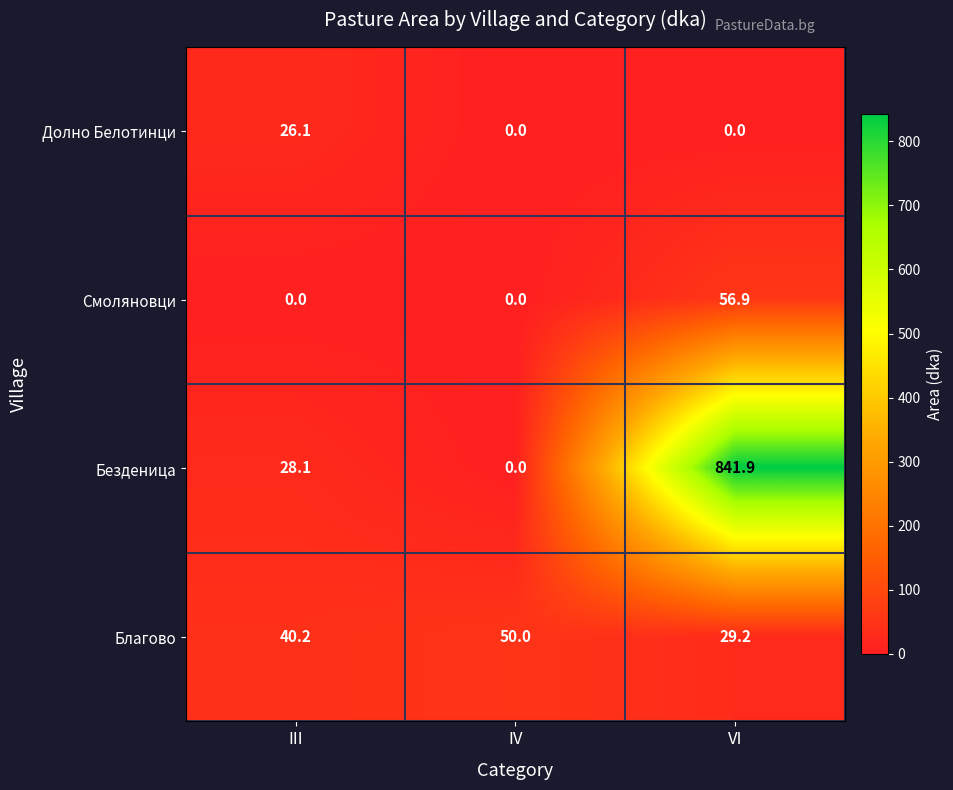

Is it true that Смоляновци equals 76.5 at VI?

False